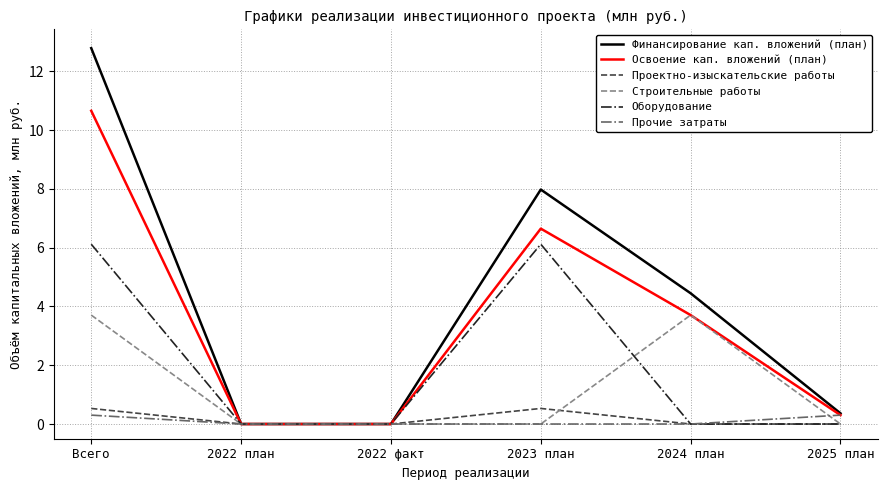

Rank the series by their maximum value, from lowest to highest.

Прочие затраты, Проектно-изыскательские работы, Строительные работы, Оборудование, Освоение кап. вложений (план), Финансирование кап. вложений (план)